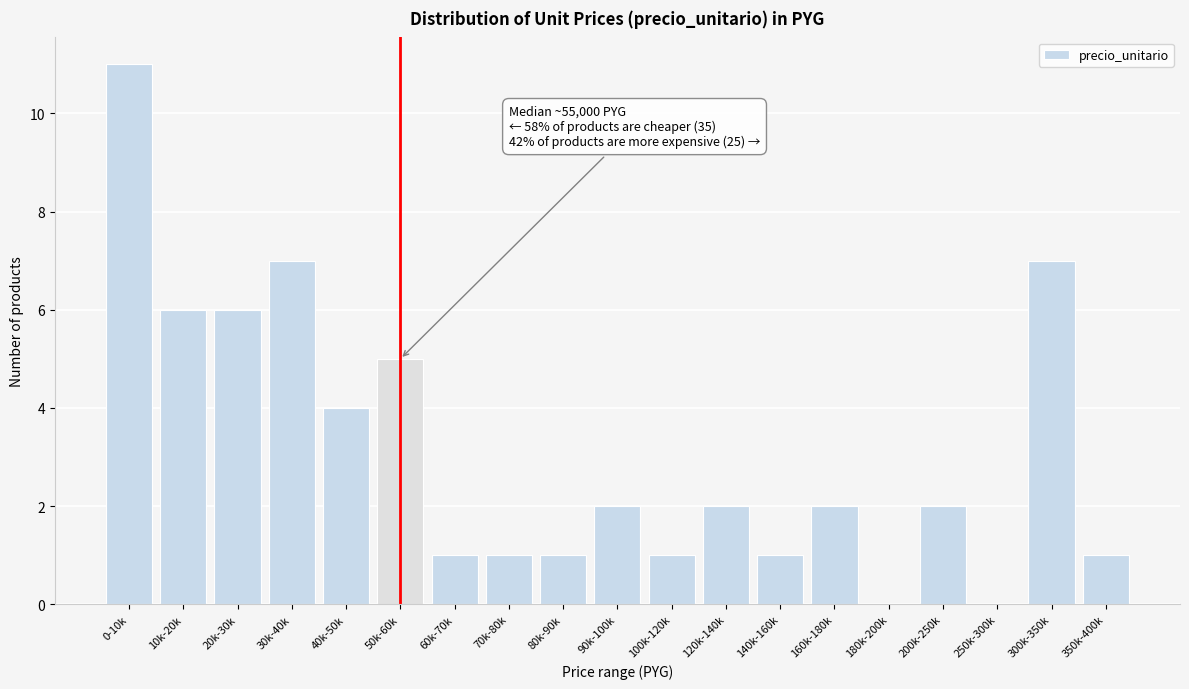

Reading left to right, extract all data points from this chart.

0-10k=11	10k-20k=6	20k-30k=6	30k-40k=7	40k-50k=4	50k-60k=5	60k-70k=1	70k-80k=1	80k-90k=1	90k-100k=2	100k-120k=1	120k-140k=2	140k-160k=1	160k-180k=2	180k-200k=0	200k-250k=2	250k-300k=0	300k-350k=7	350k-400k=1